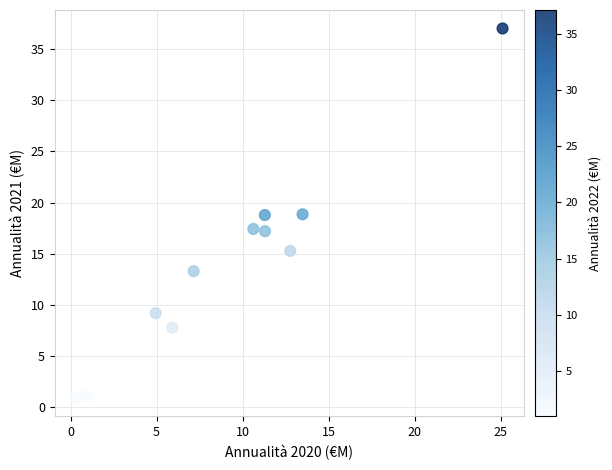

What is the average Y value?

14.3